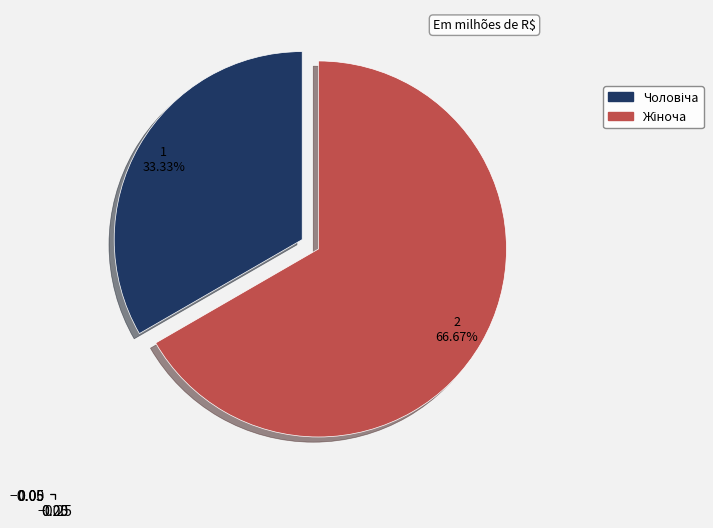

Is there a majority slice in this chart?

Yes